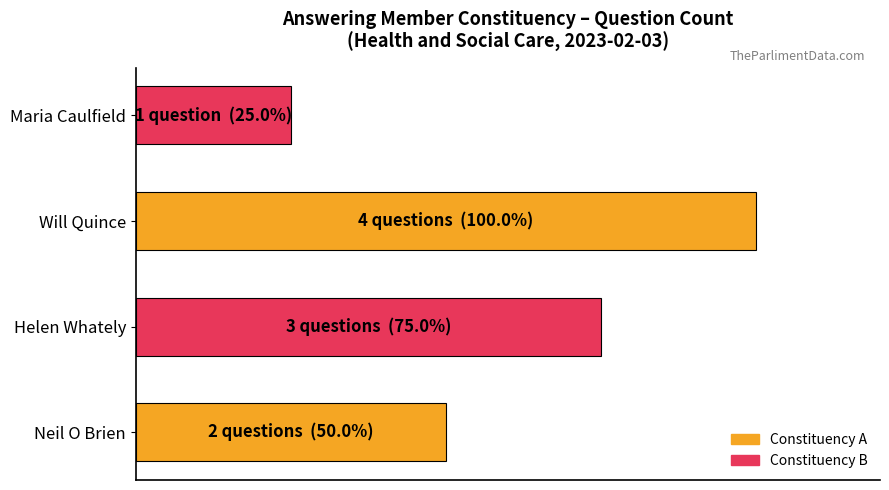

Are the bars horizontal?

Yes